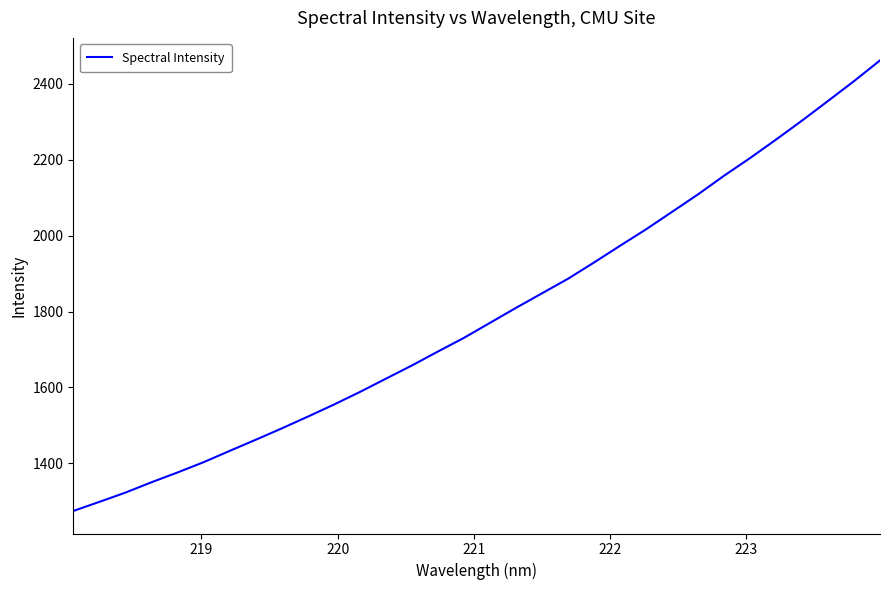

What is the maximum value shown in the chart?

2461.0